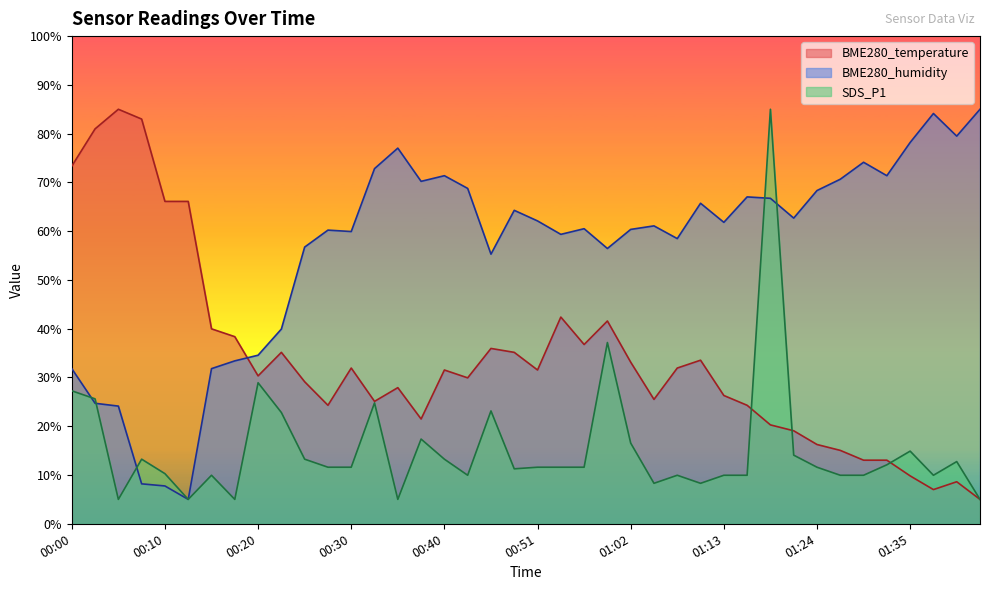

What position from the right is 01:02?

16